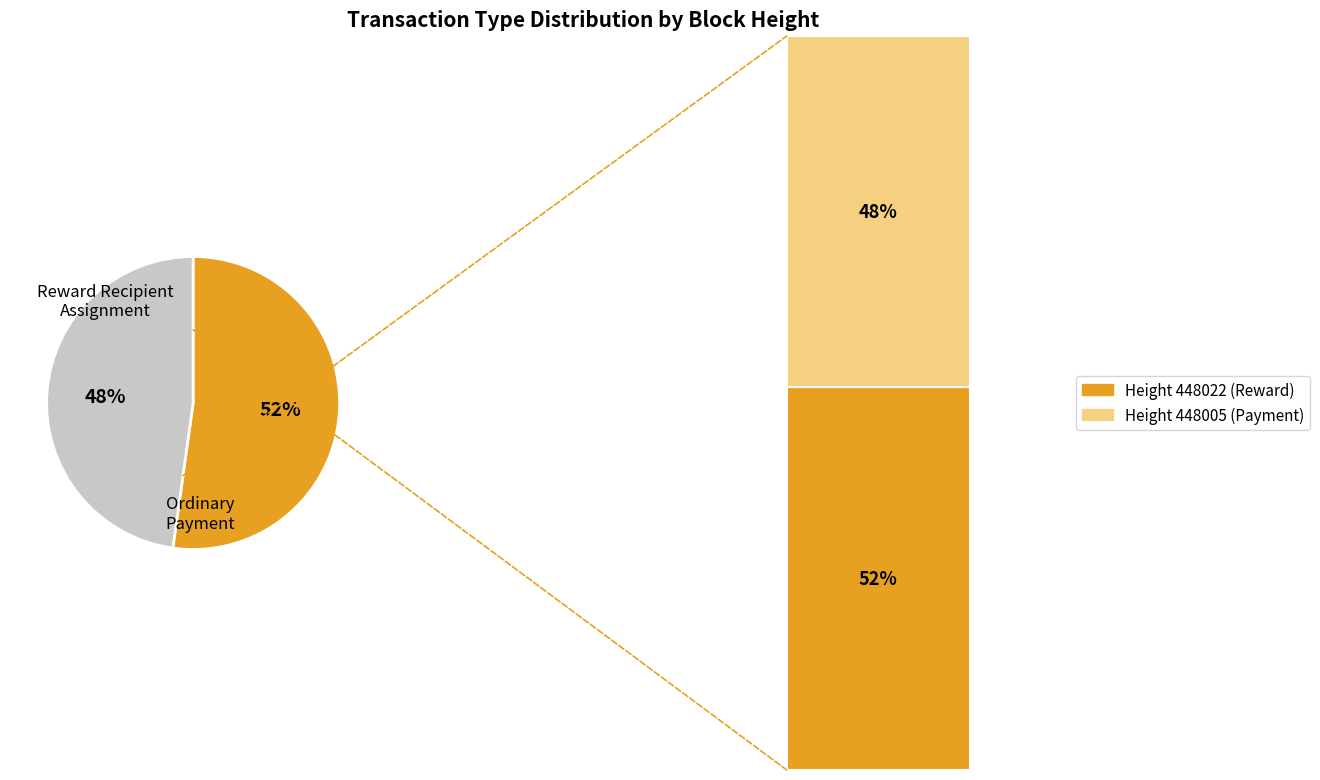

How many segments does this pie chart have?

2